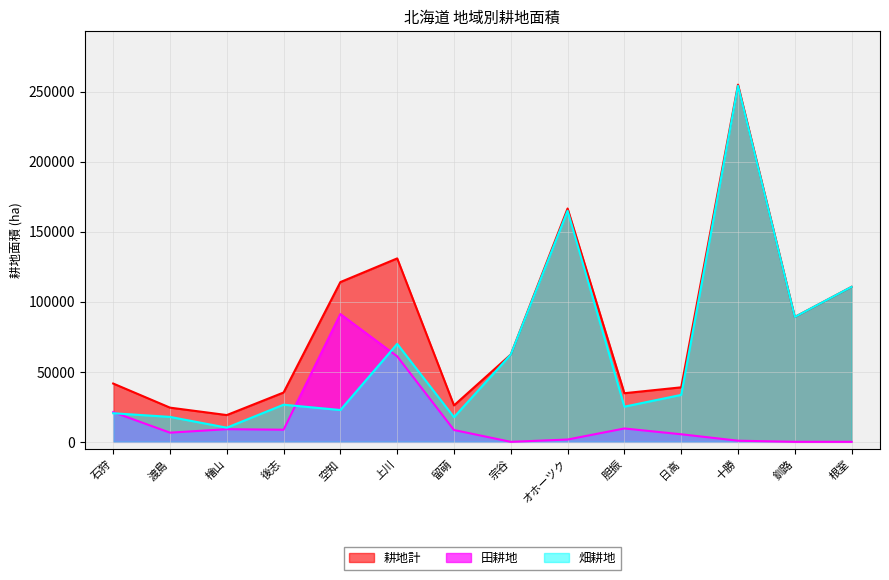

Which series has the largest total across all categories?

耕地計